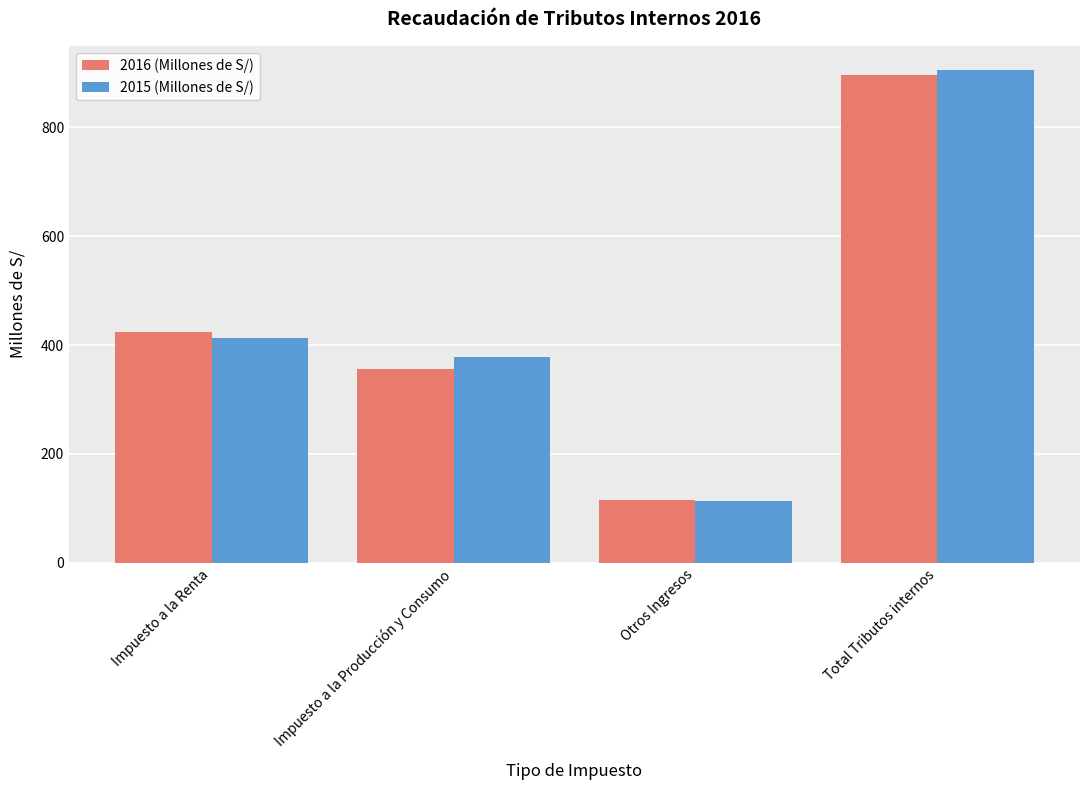

What is the label of the 3rd bar from the left?

Otros Ingresos